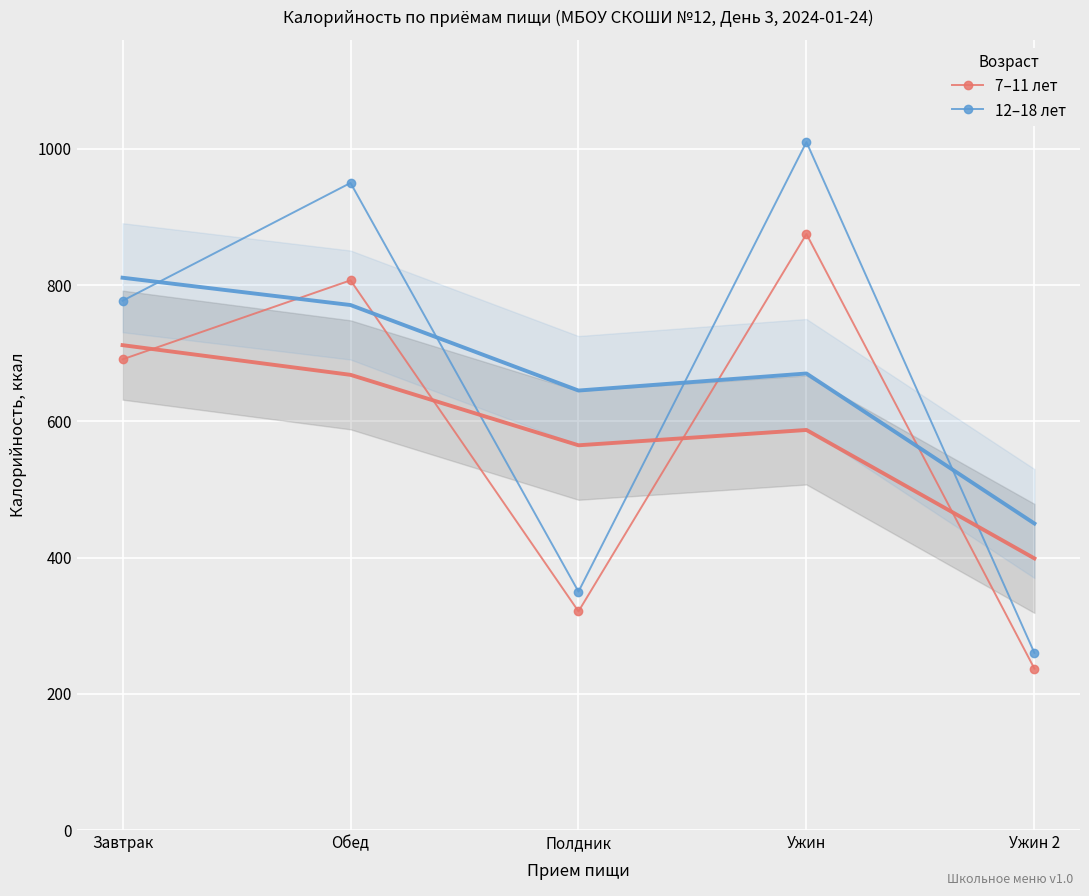

At which category does the chart reach its peak across all series?

Ужин